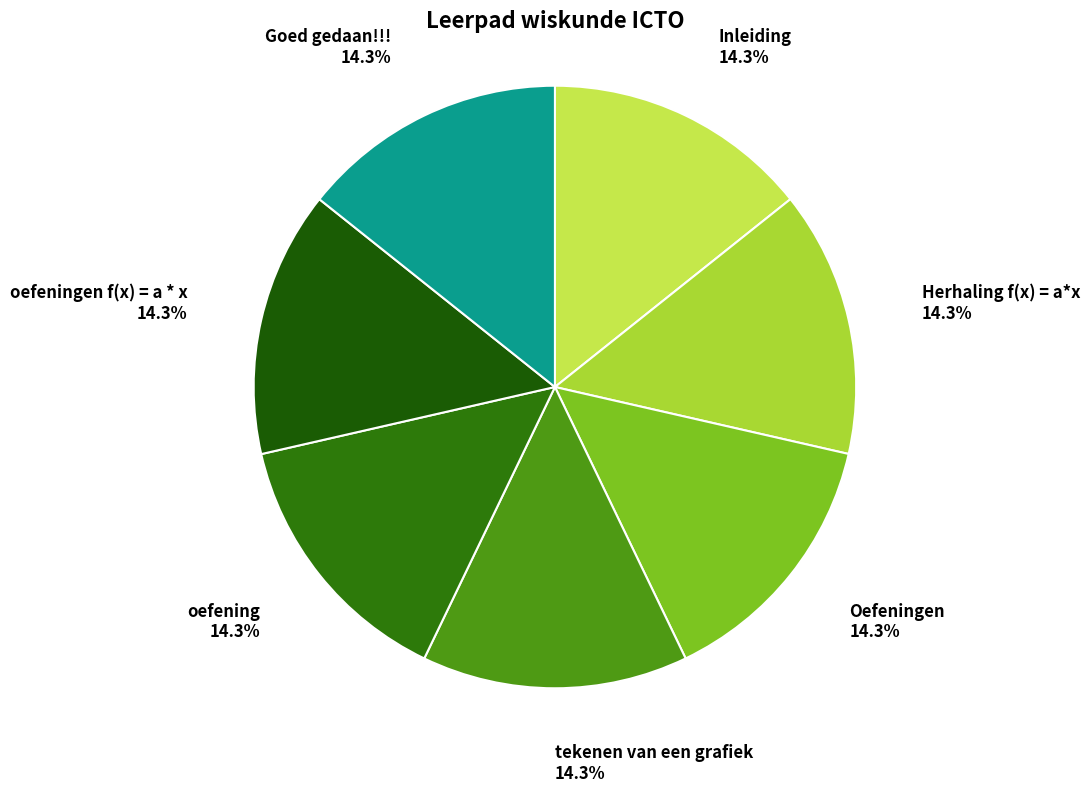

To the nearest percent, what is the average slice percentage?

14%